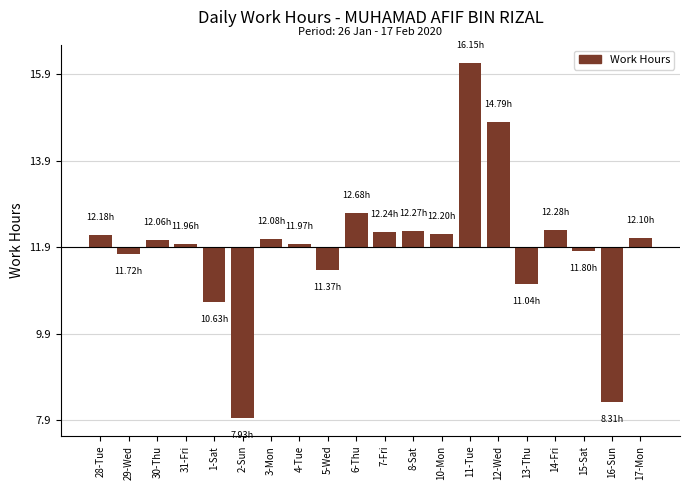

What is the label of the 11th bar from the right?

6-Thu